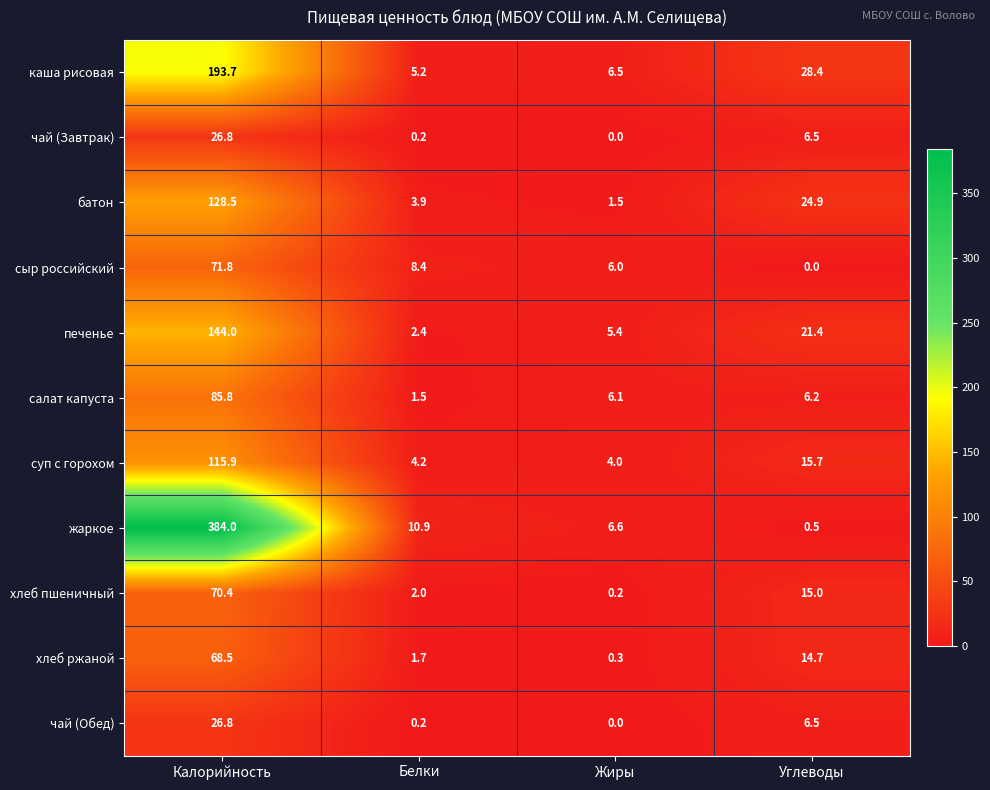

Where does the жаркое series first go above 10?

Калорийность